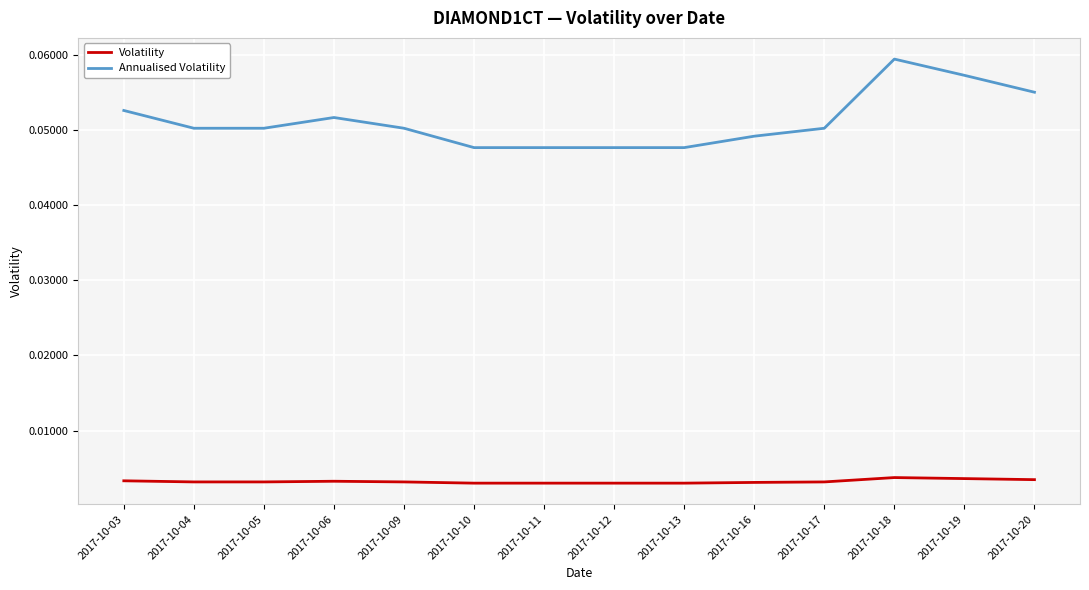

How many Annualised Volatility values are between 0 and 1?

14